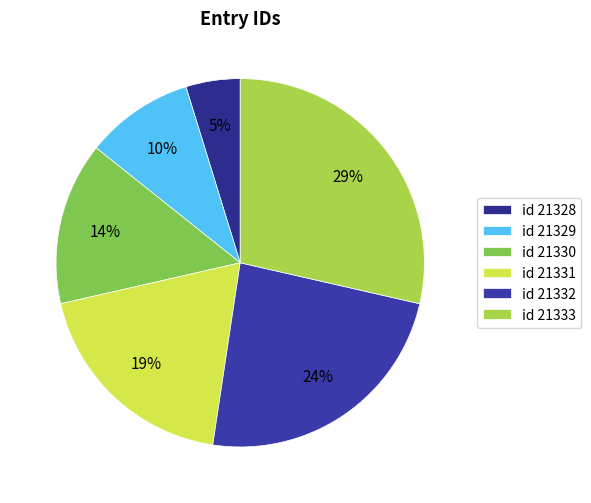

Is there a majority slice in this chart?

No